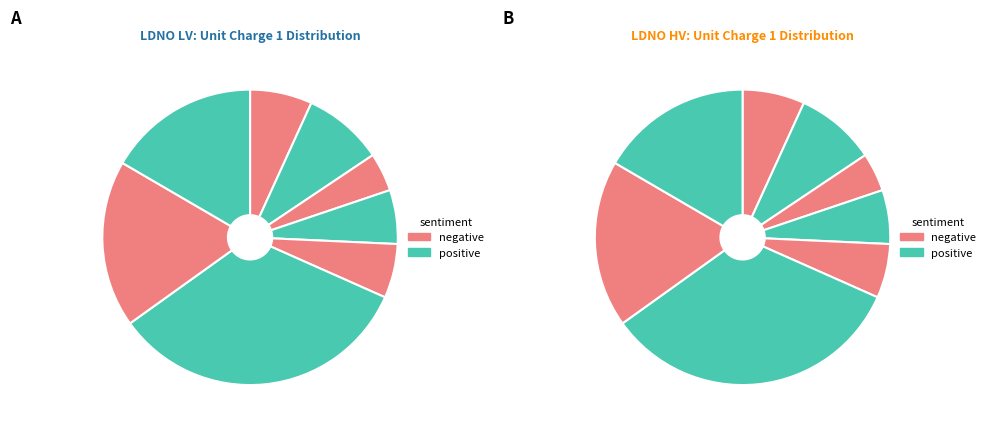

How many slices are in this pie chart?

8